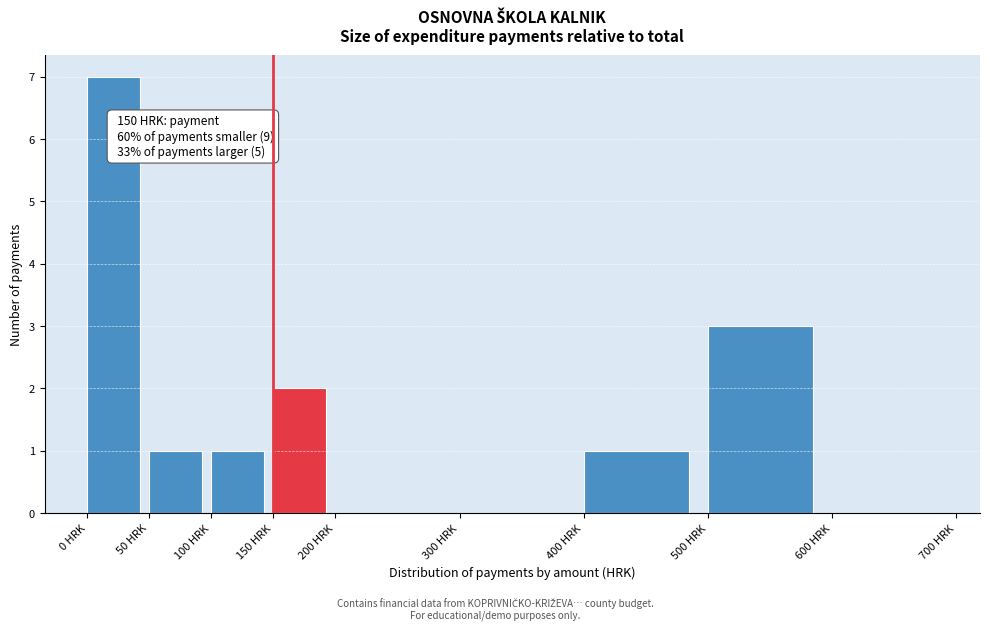

Which range on the x-axis has the tallest bar?

0 to 50